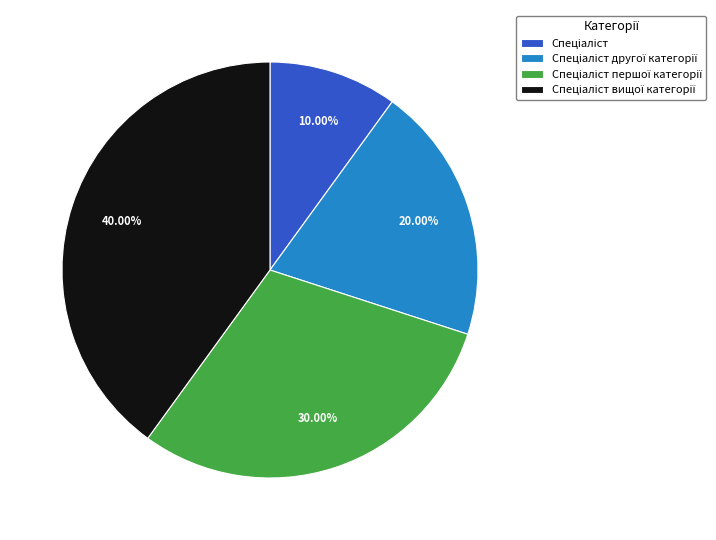

Is there any slice that represents more than half of the pie?

No